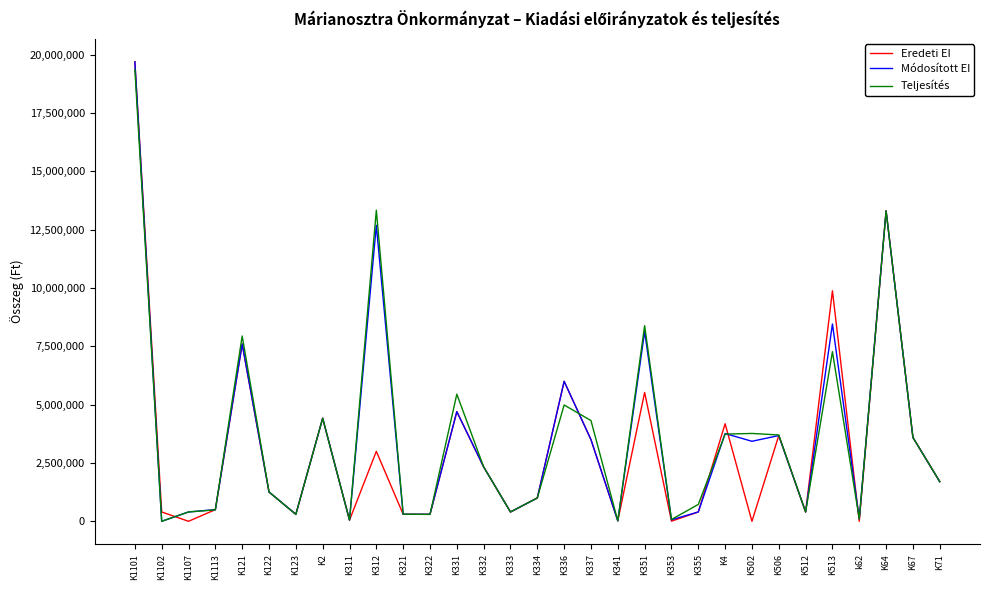

Between K1102 and K331, which series saw the biggest shift?

Teljesítés